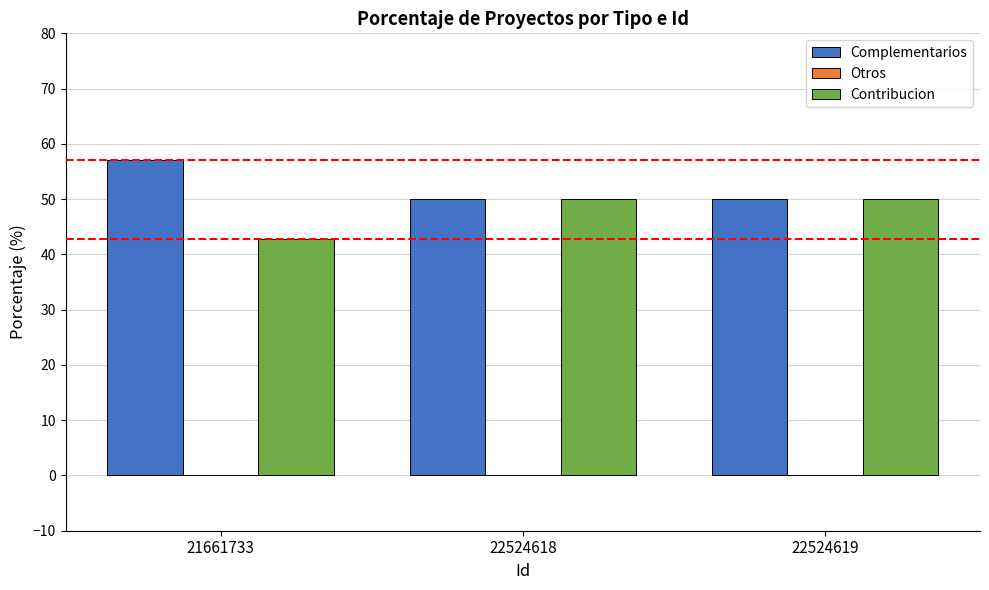

What is the difference between the highest and lowest values at 21661733?

14.3